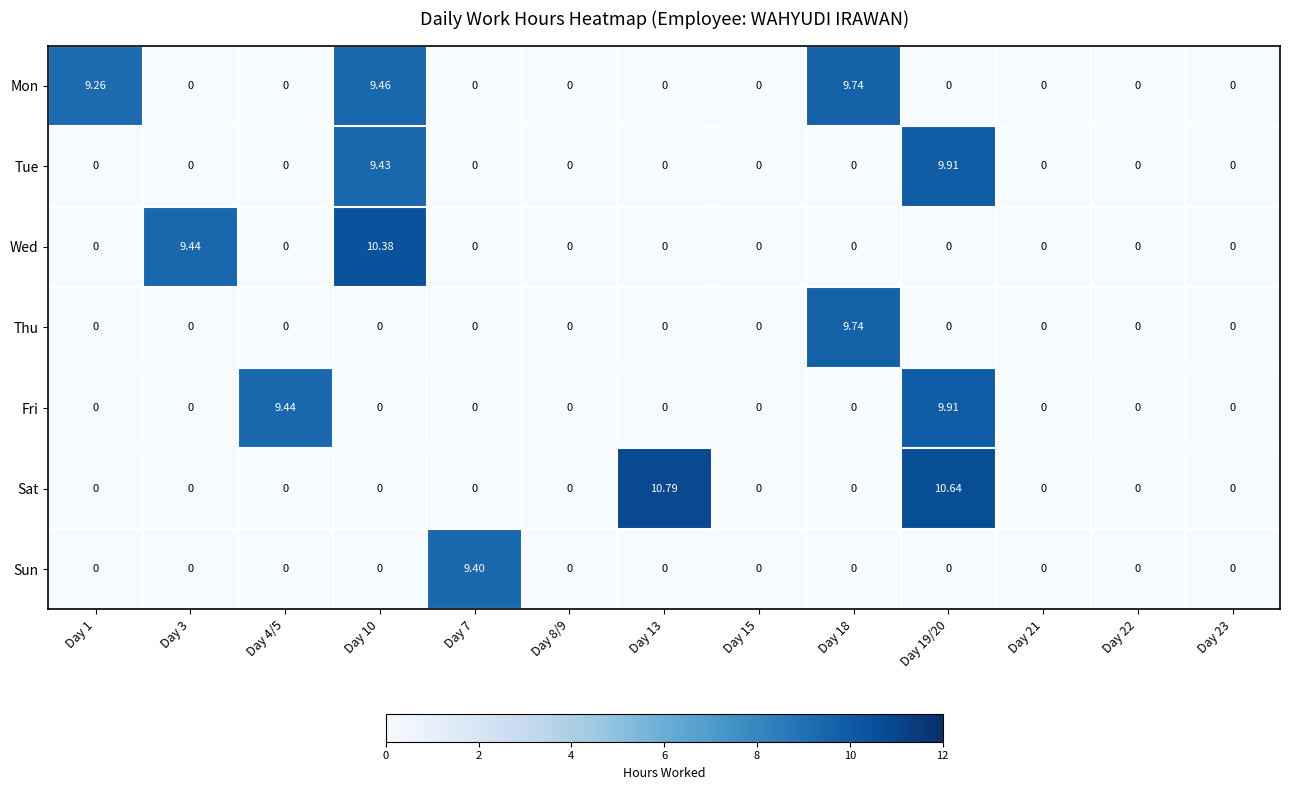

How many data points does each series have?

13